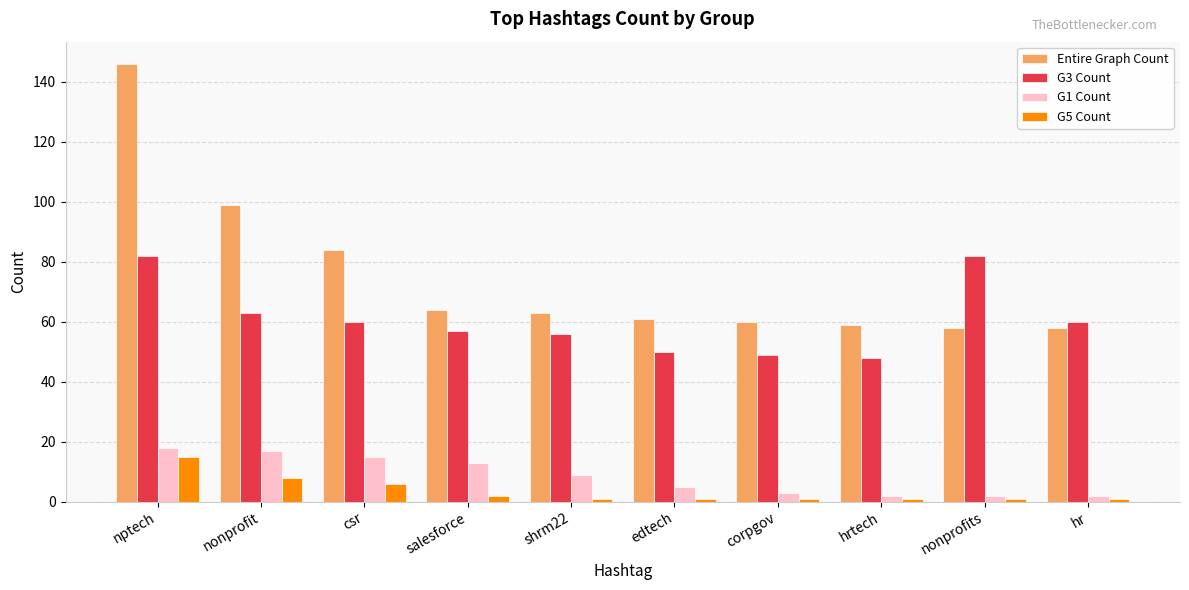

What is the spread (max minus min) of values at csr?

78